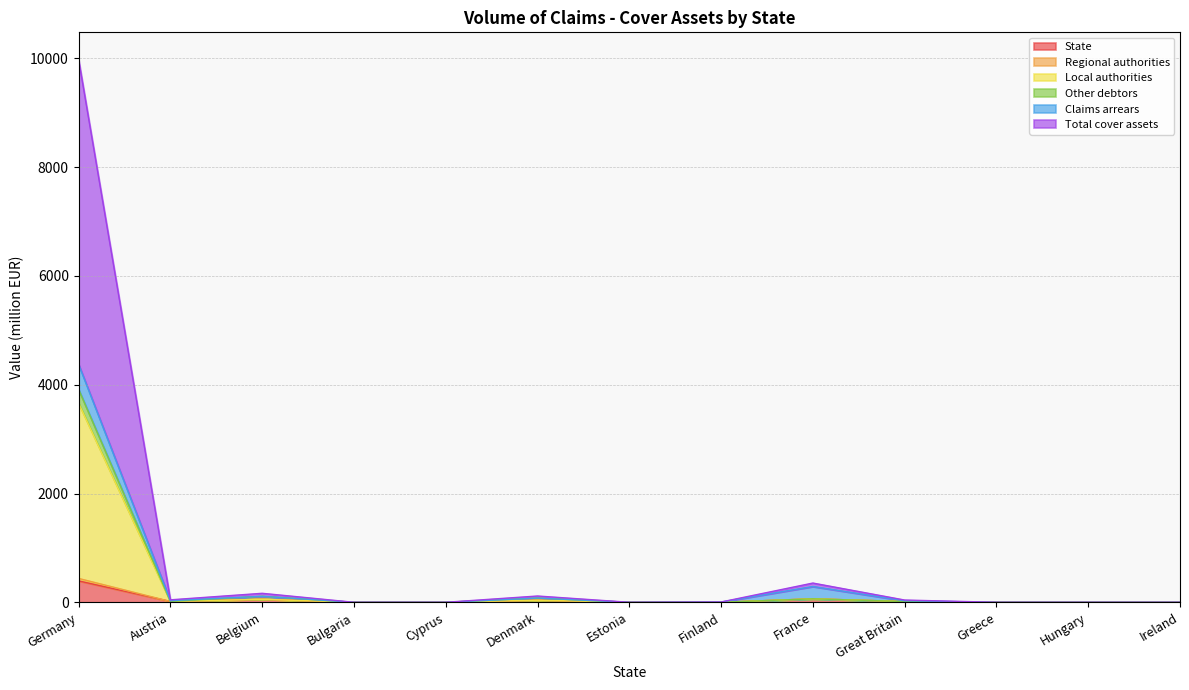

What is the difference between the second highest and minimum values in the Total cover assets series?

353.5